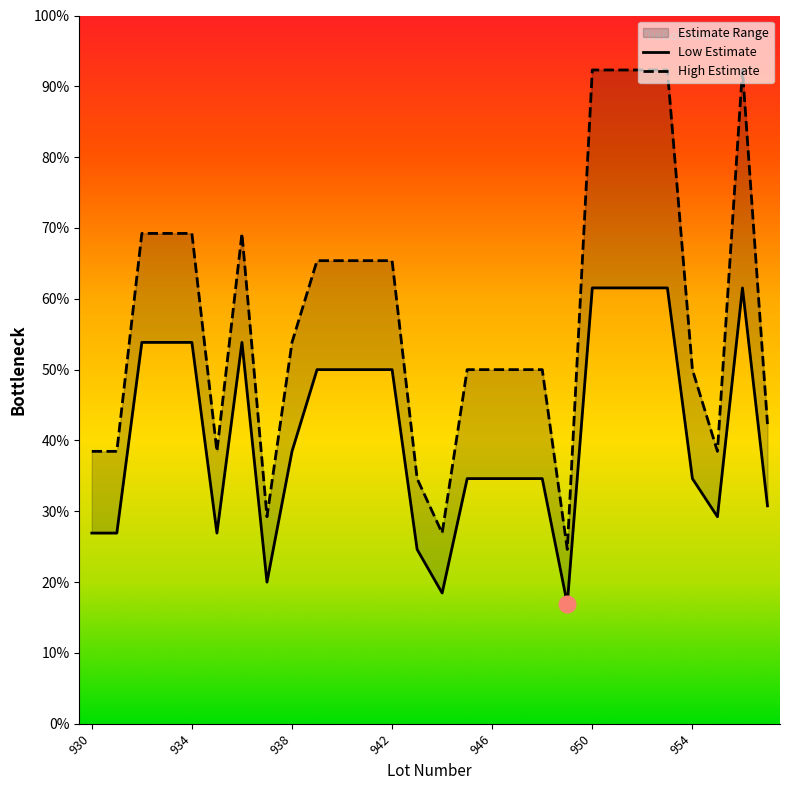

How many lines are shown in the chart?

2